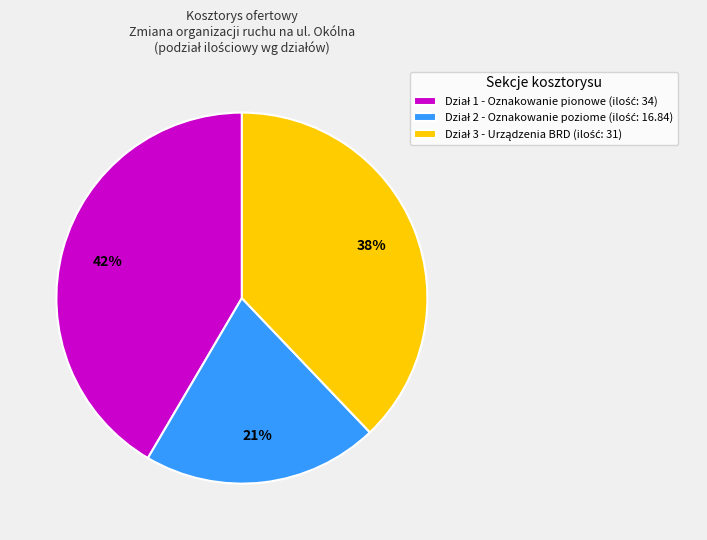

To the nearest percent, what is the average slice percentage?

33%